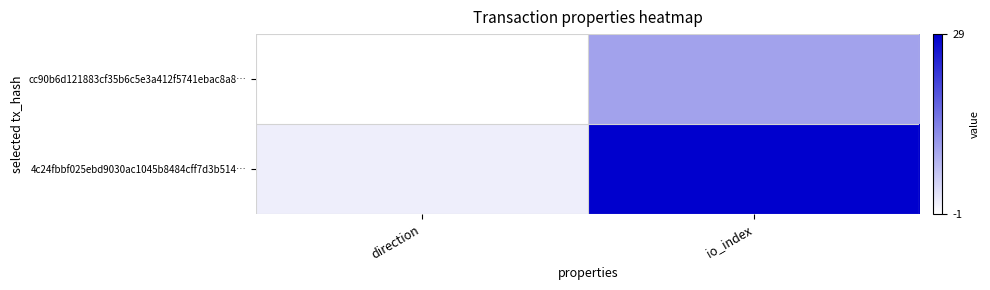

How many distinct data groups are displayed?

2